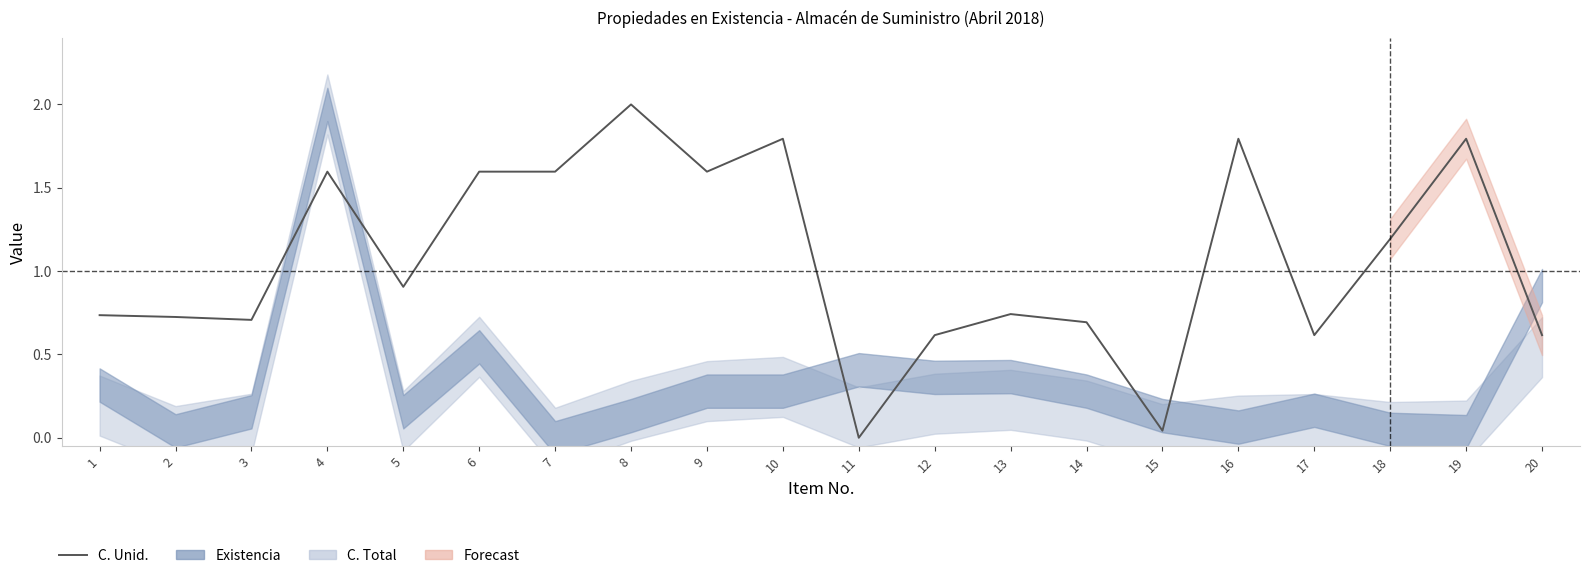

What is the value of the 16th point from the left?

1.8